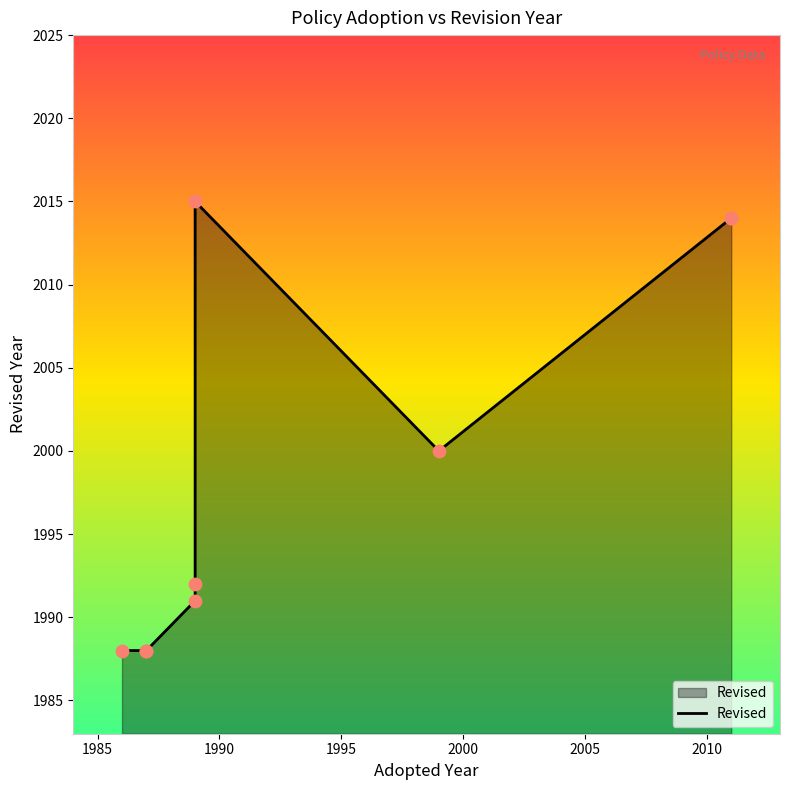

Between 1990 and 2005, which is larger?

2005